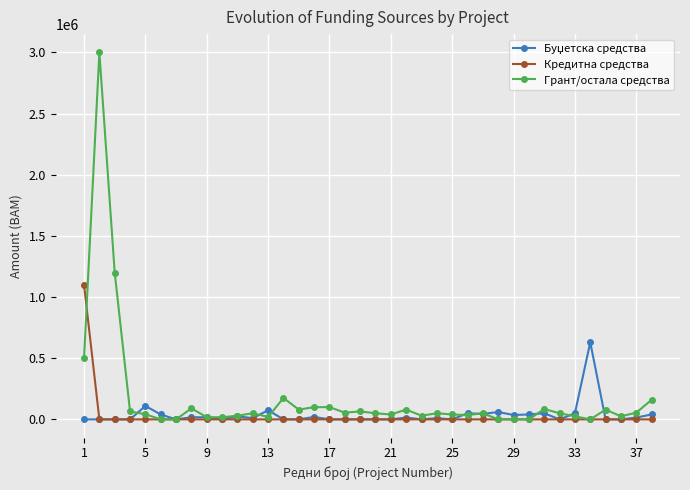

Which series has the widest spread of values?

Грант/остала средства